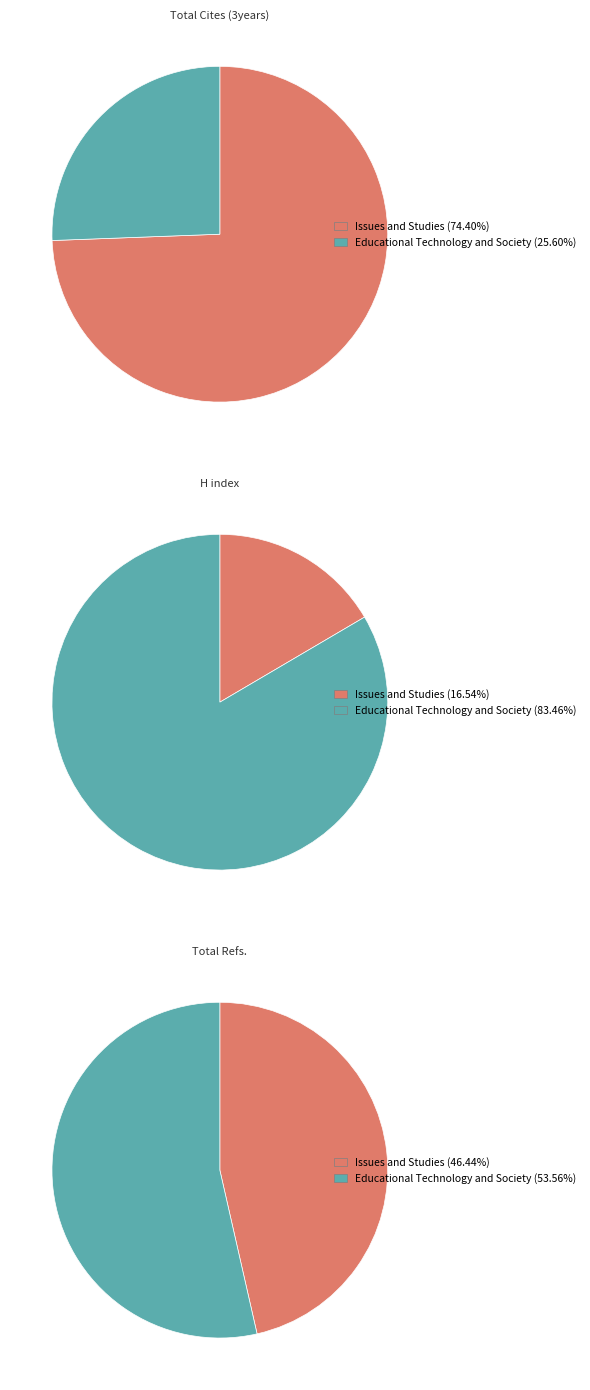

To the nearest percent, what percentage of the pie is Issues and Studies?

46%